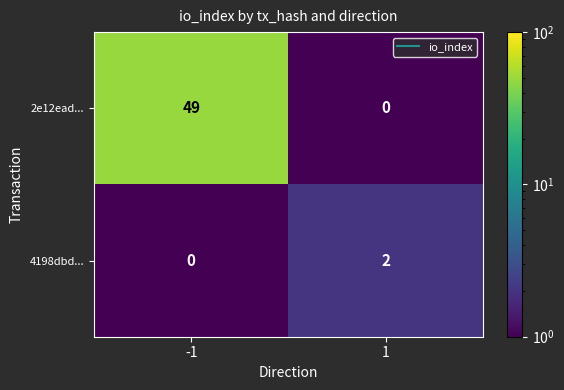

Is it true that 2e12ead... equals 49 at -1?

True